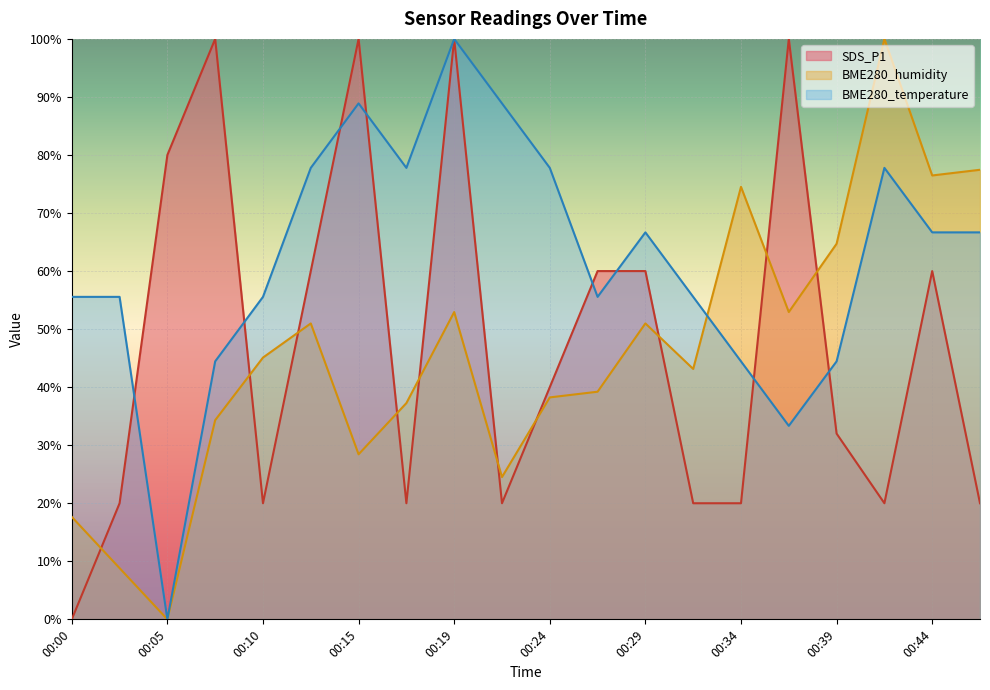

What is the maximum value shown in the chart?

100.0